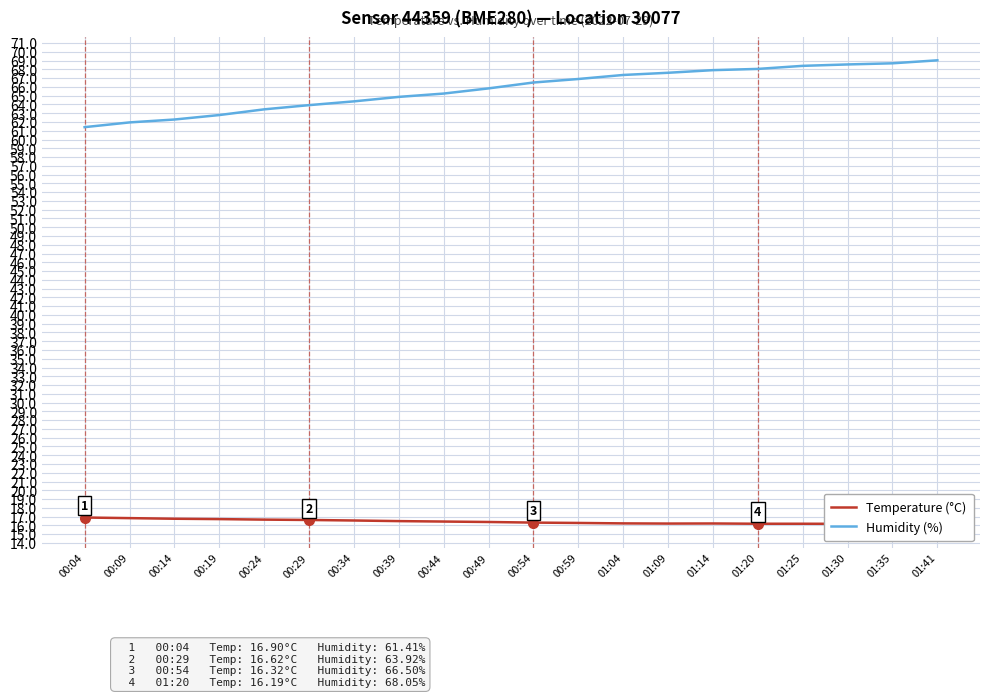

True or false: Temperature (°C) and Humidity (%) intersect in this chart.

False